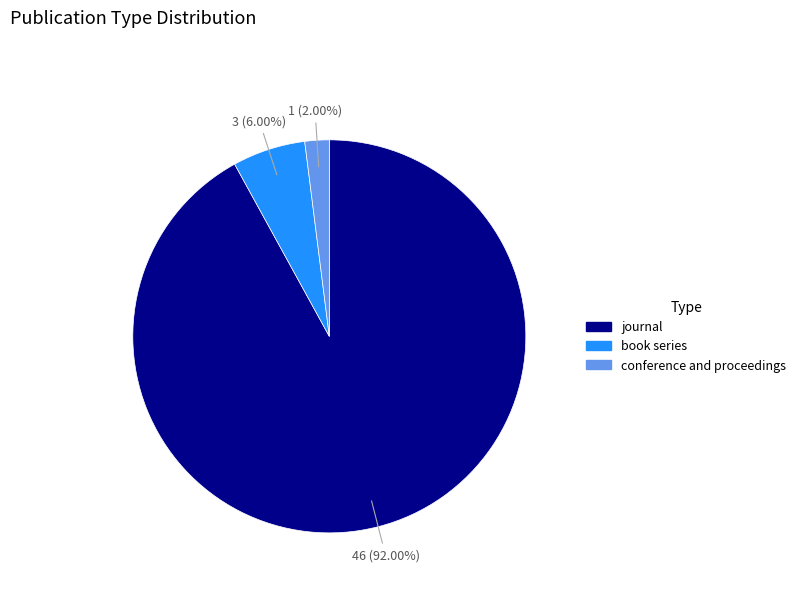

Between journal and book series, which is larger?

journal